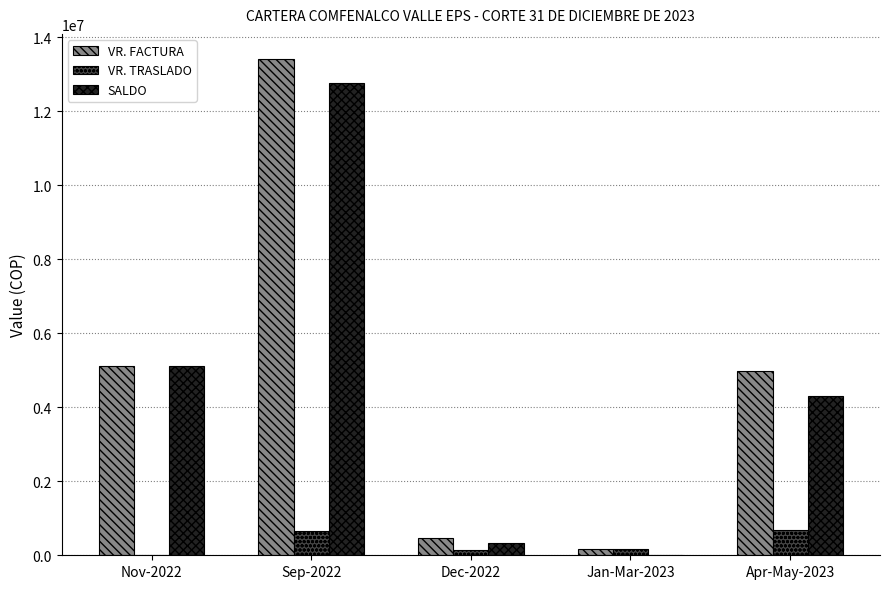

Between Nov-2022 and Dec-2022, which series saw the biggest shift?

SALDO